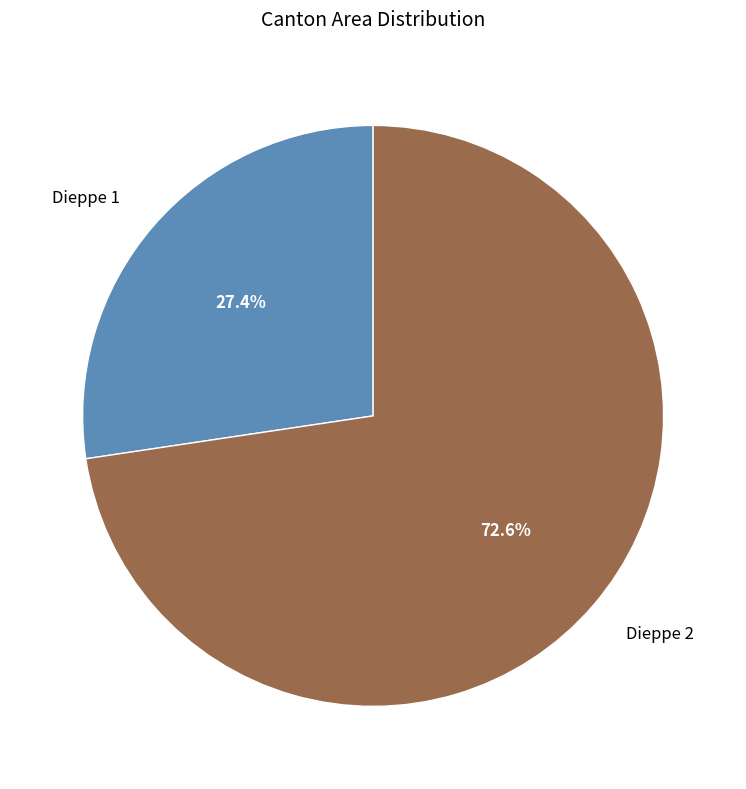

True or false: Dieppe 2 accounts for 73% of the total.

True